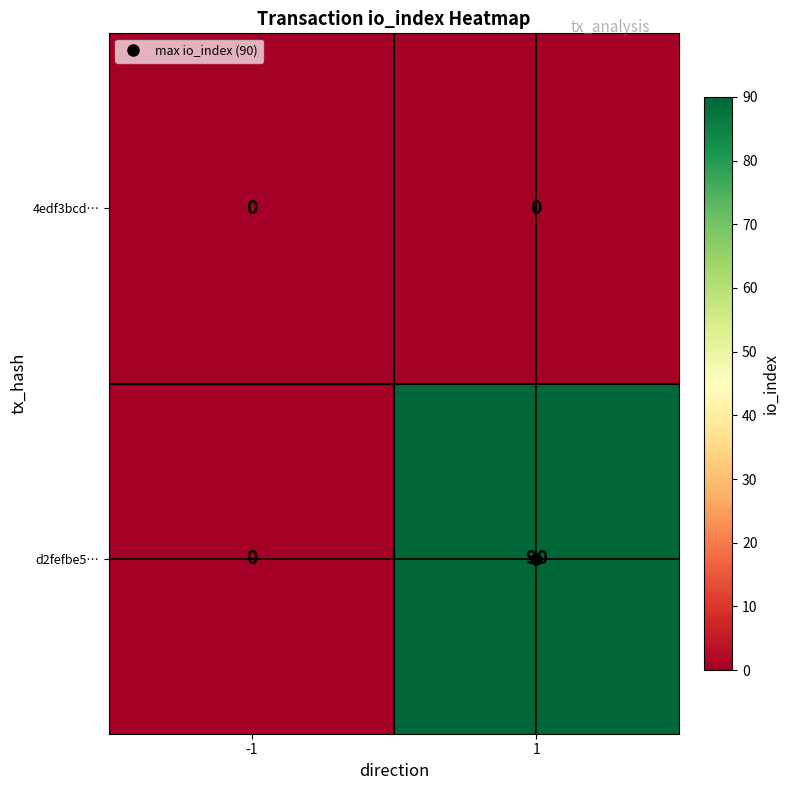

What is the difference between the highest and lowest values at 1?

90